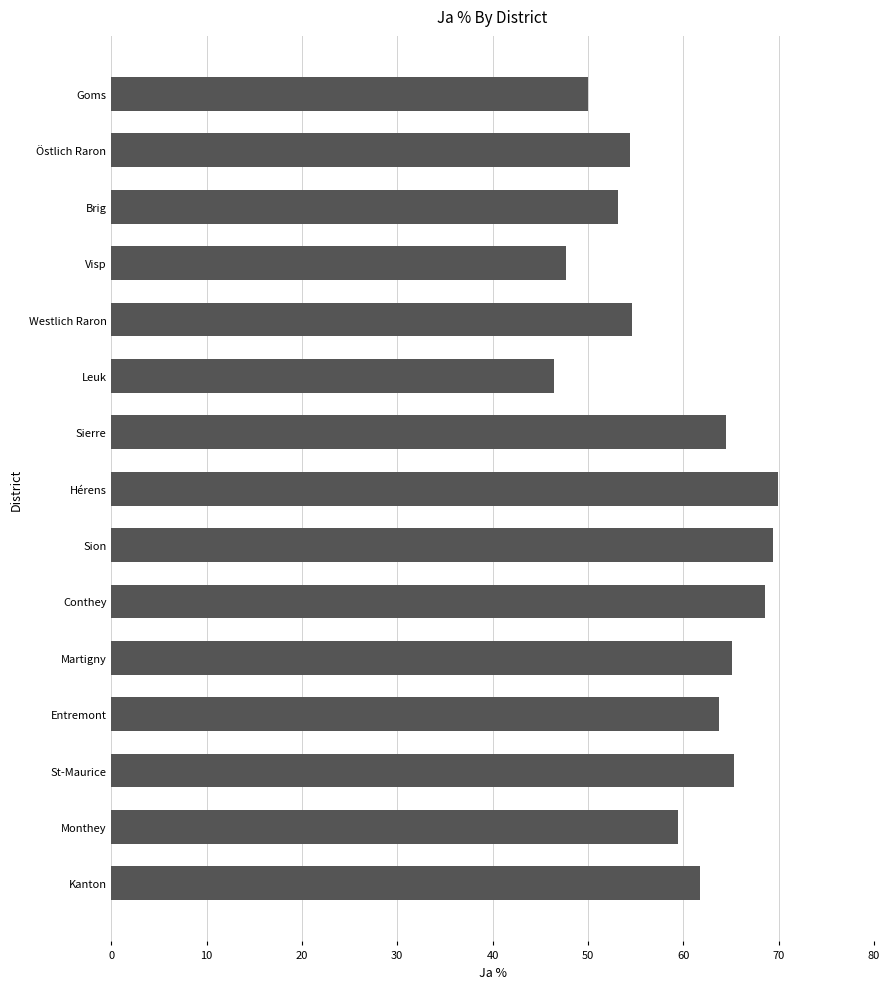

What is the greatest value displayed?

69.9